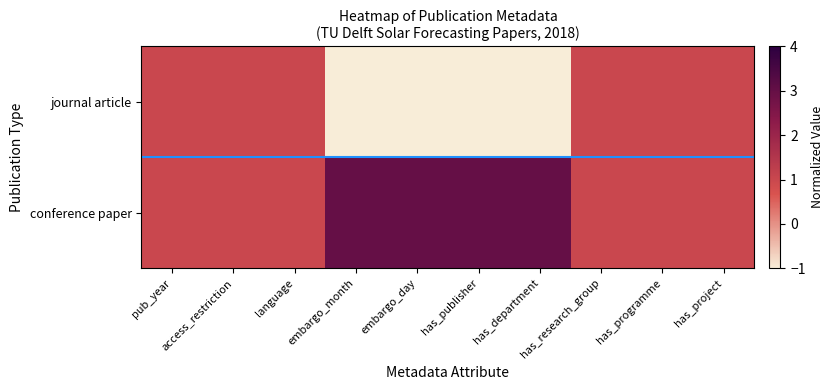

At which category is the sum across all series the highest?

pub_year